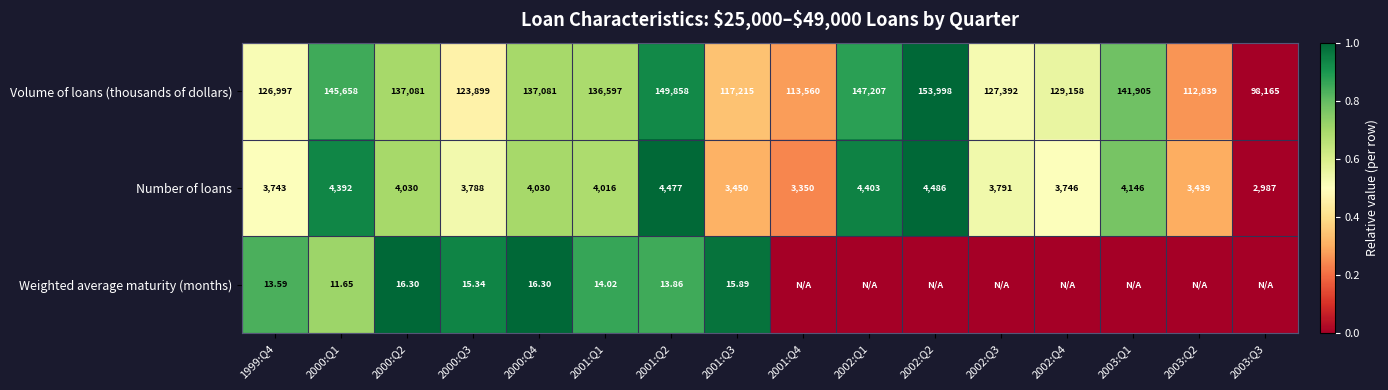

Is the value of Weighted average maturity (months) at 2001:Q3 greater than the value of Volume of loans (thousands of dollars) at 2002:Q3?

No